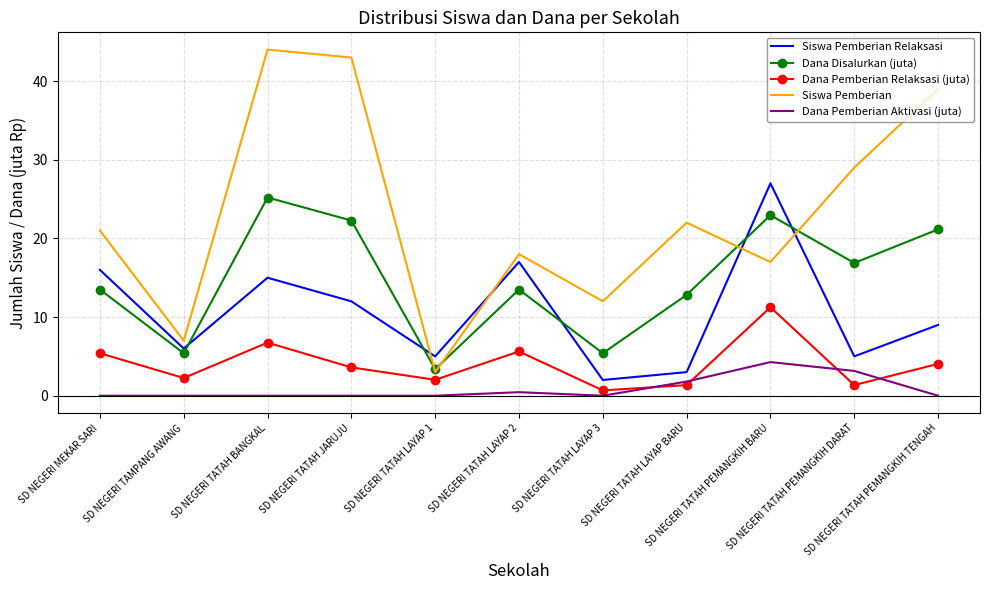

Which series has the widest spread of values?

Siswa Pemberian